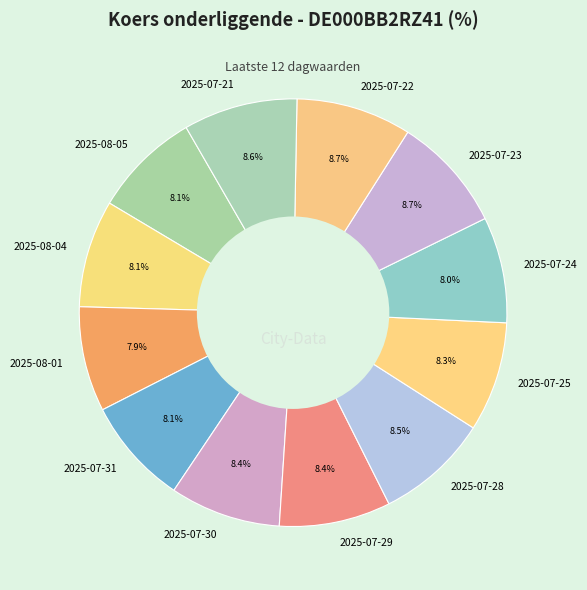

The 2025-08-04 slice represents 14% of the pie. True or false?

False